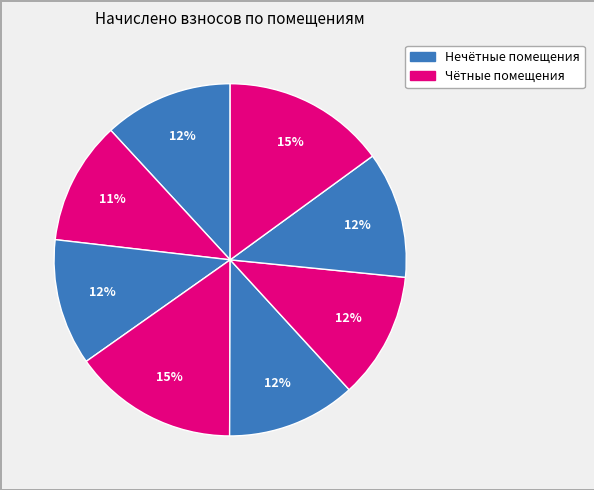

How many slices are in this pie chart?

8